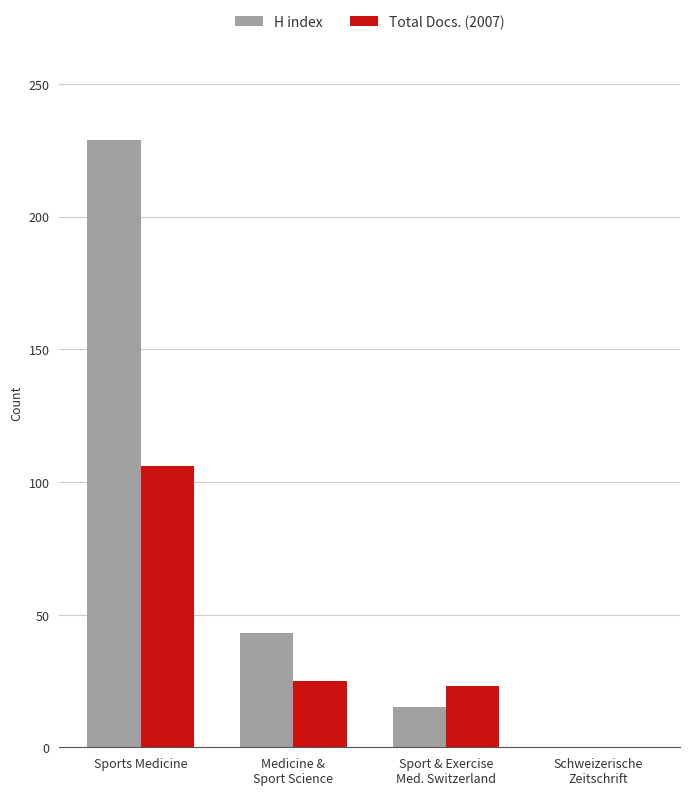

Does the chart contain stacked bars?

No